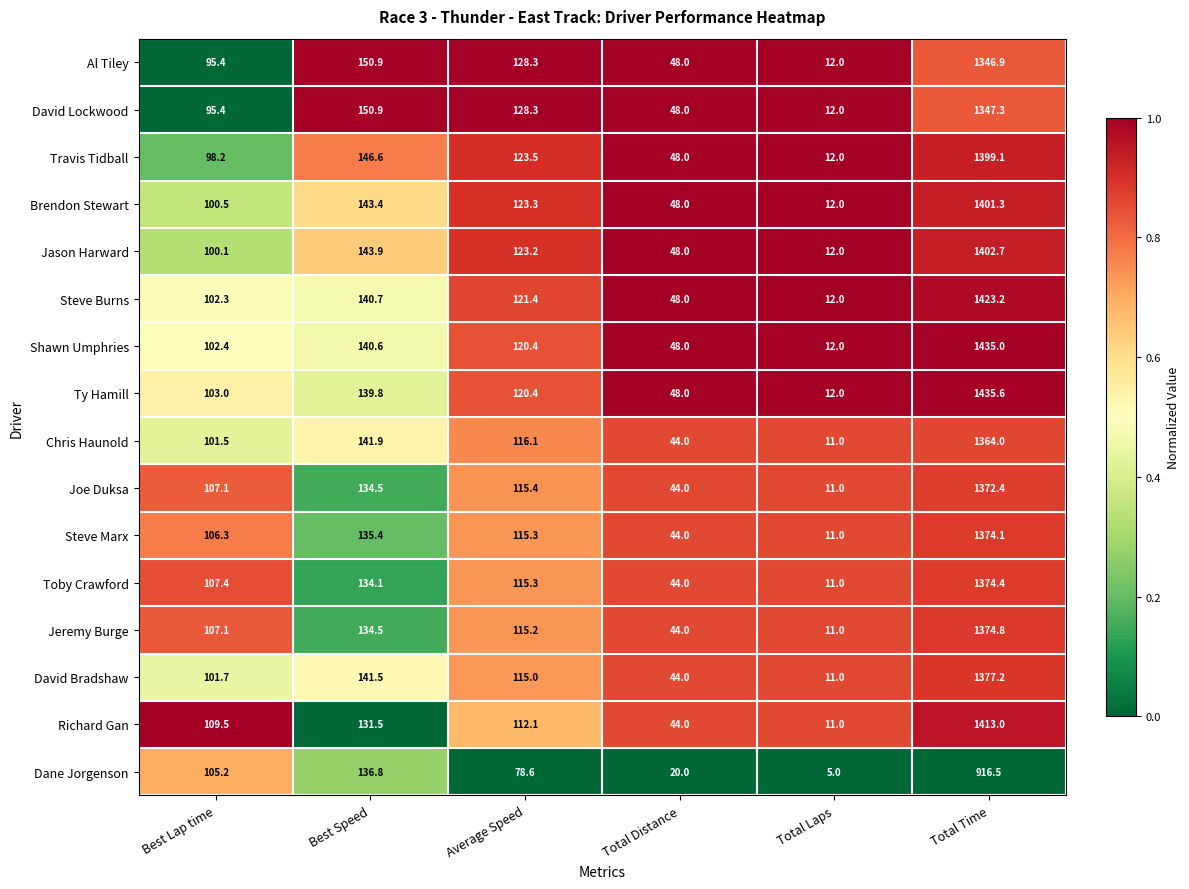

What is the greatest value displayed?

1435.6